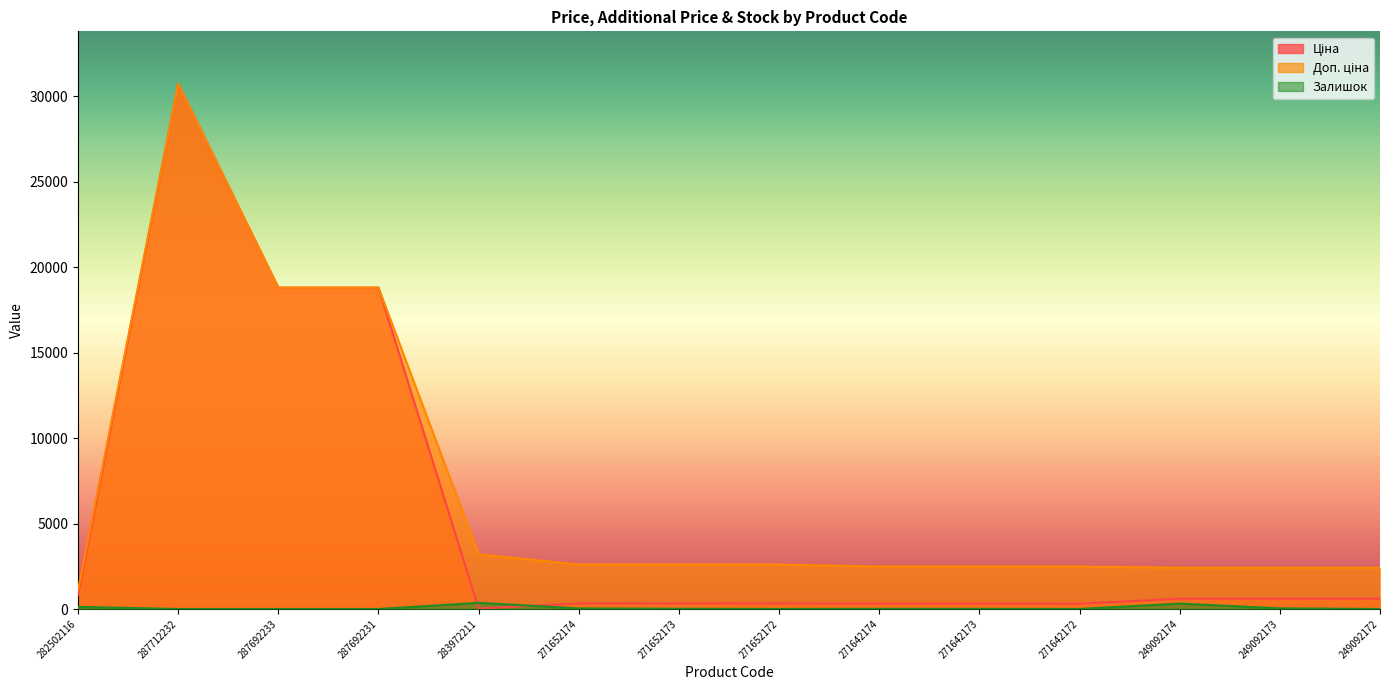

Count the number of data series in this chart.

3